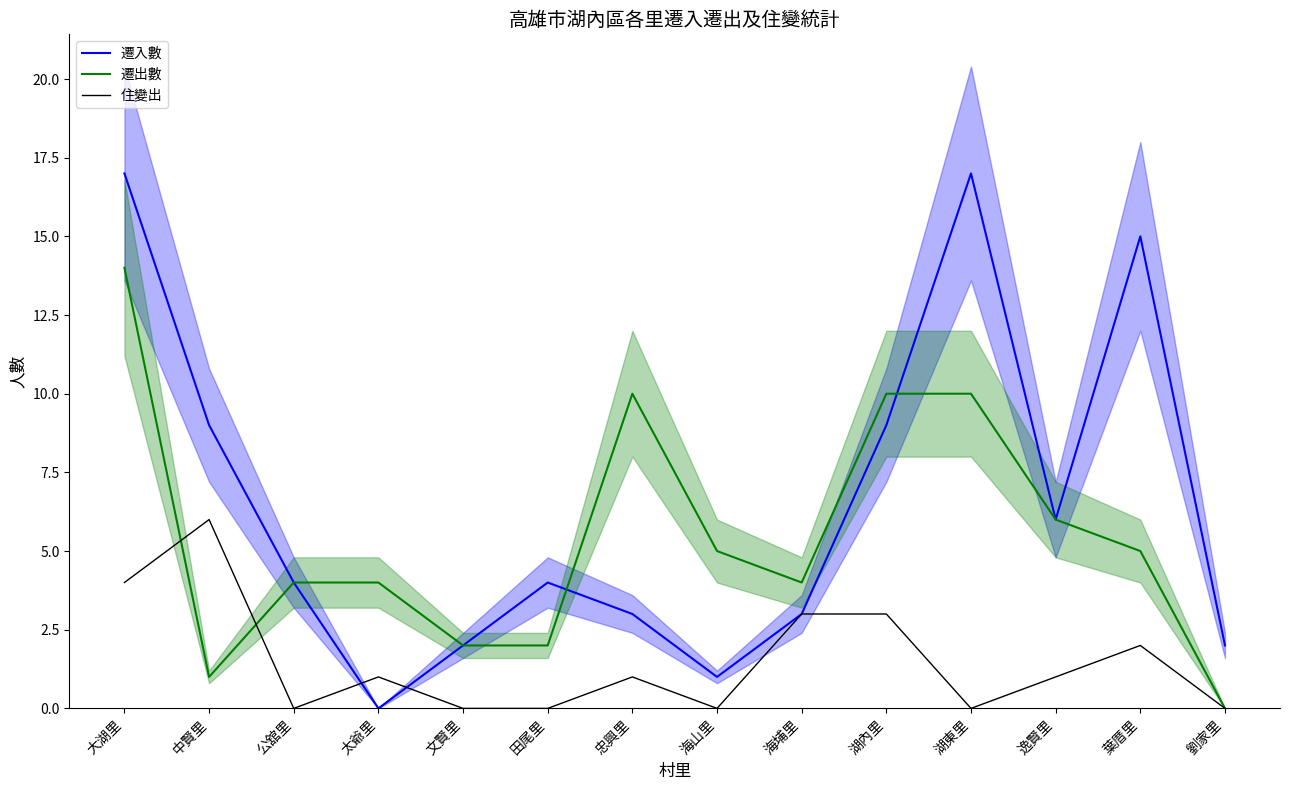

How many interior local peaks does the 遷入數 series have?

3